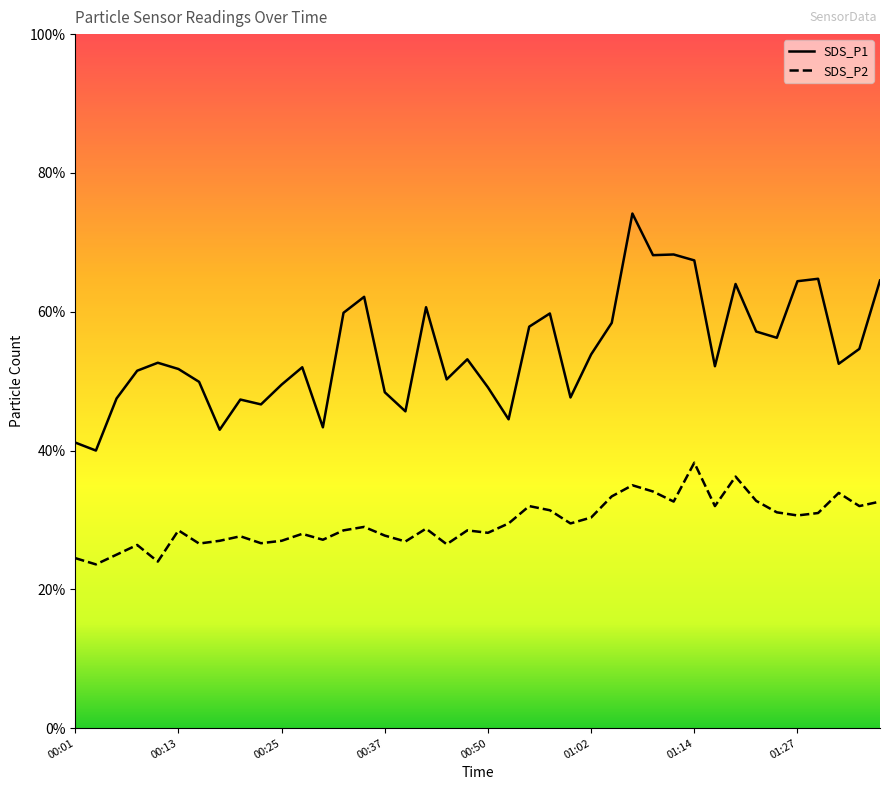

How many interior local peaks does the SDS_P2 series have?

12